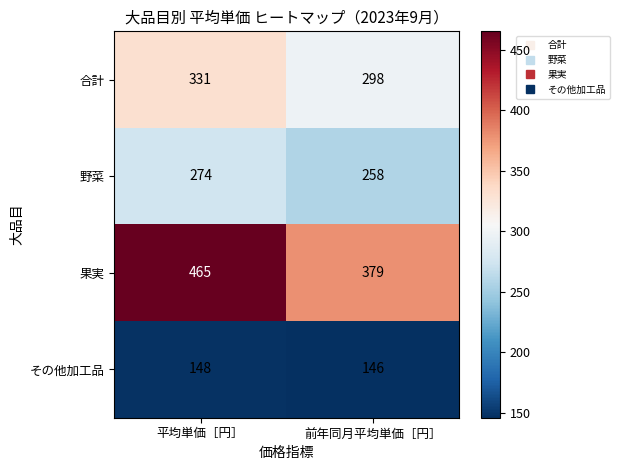

What is the sum of all 野菜 values?

532